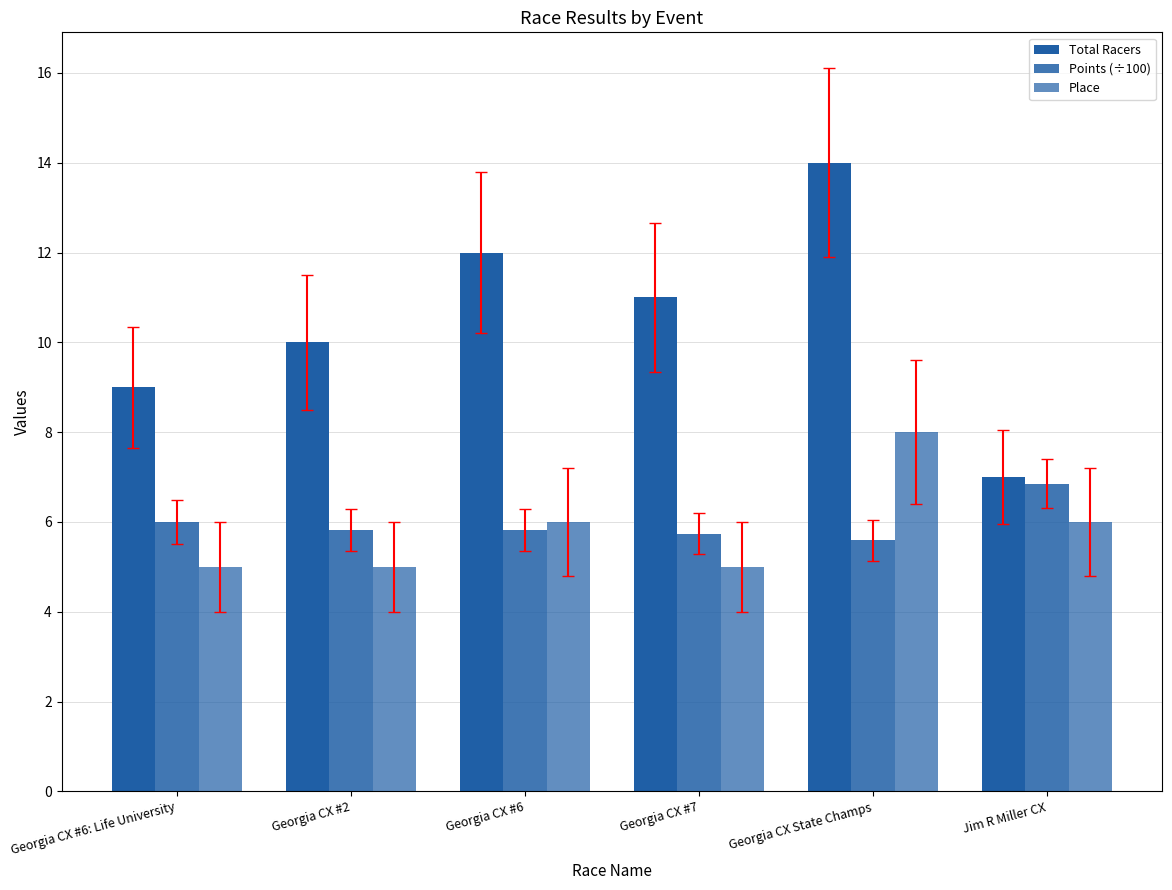

At which category is the sum across all series the highest?

Georgia CX State Champs